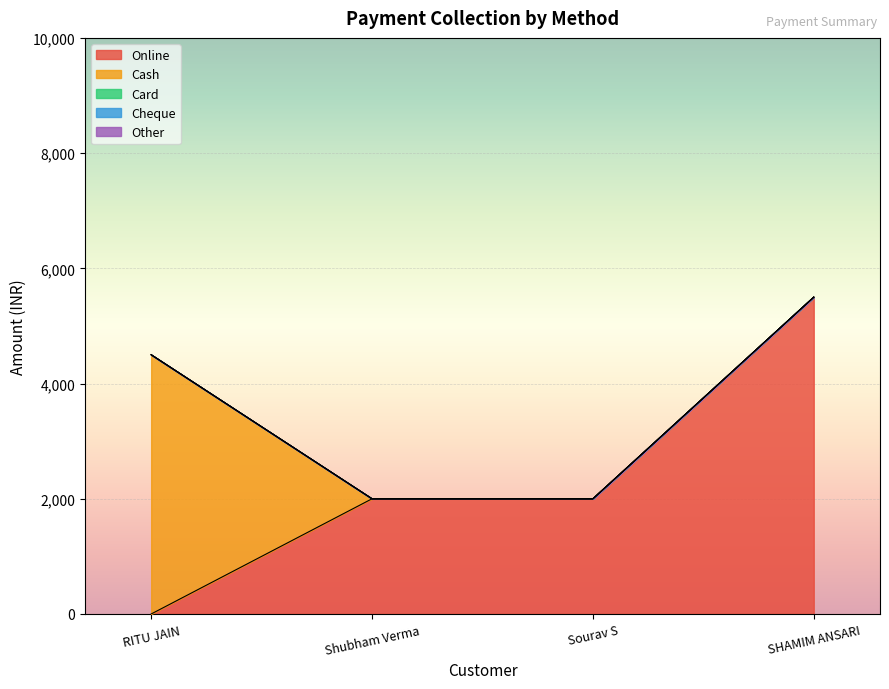

Reading left to right, list all the values displayed in this chart.

Online: 0	2000	2000	5500
Cash: 4500	0	0	0
Card: 0	0	0	0
Cheque: 0	0	0	0
Other: 0	0	0	0